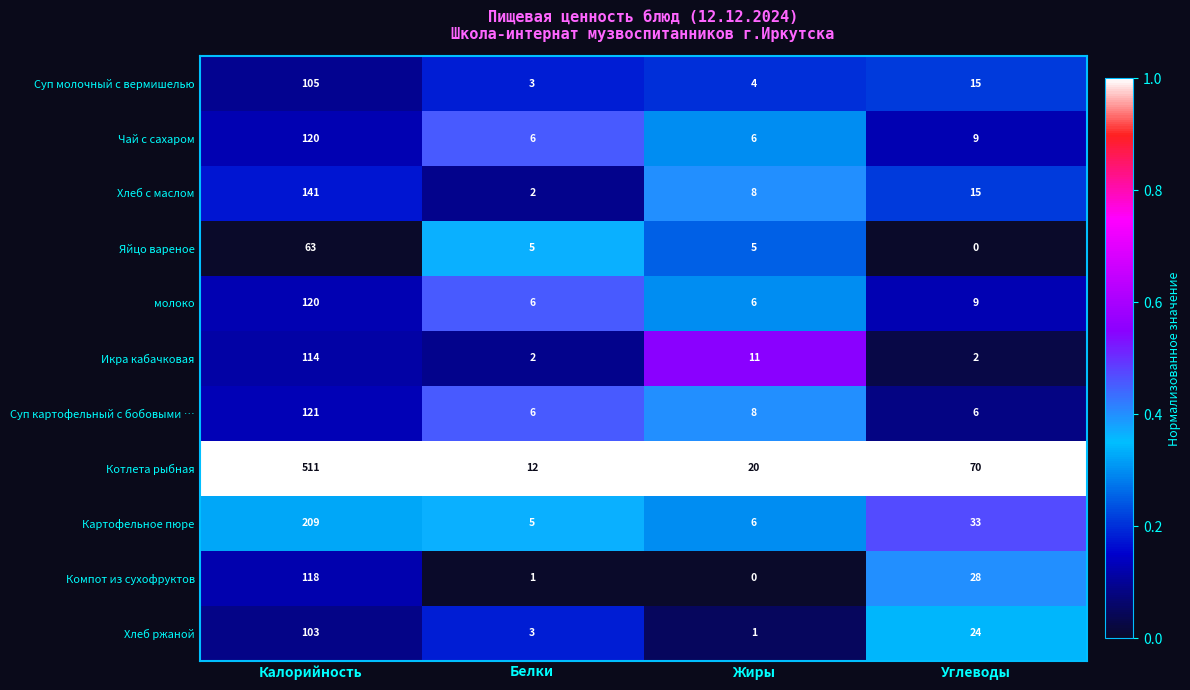

What is the greatest value displayed?

511